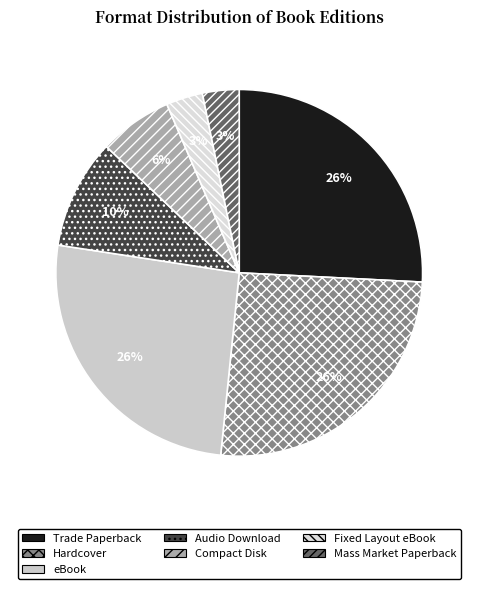

To the nearest percent, what percentage of the pie is Hardcover?

26%